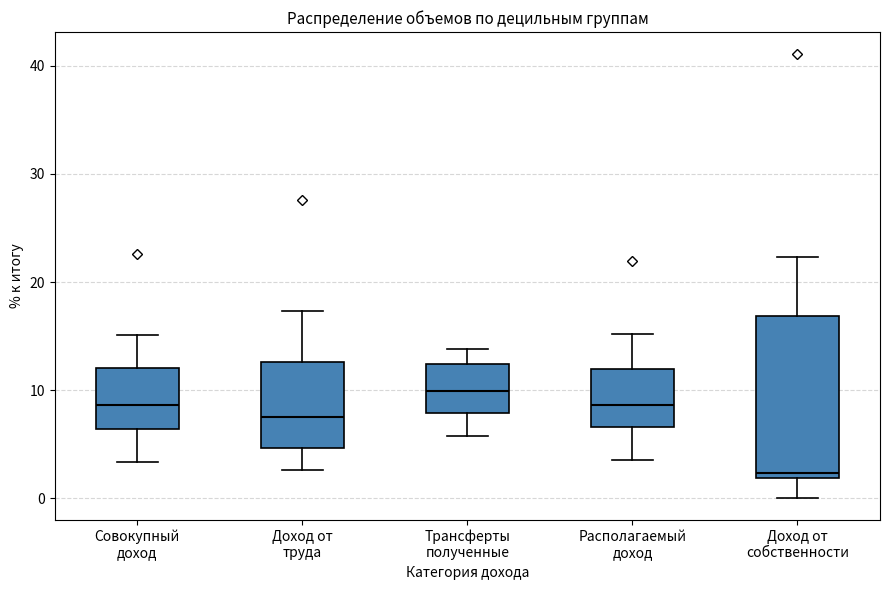

Where does the upper whisker of the box for Совокупный доход end on the y-axis? The values are not printed on the chart, so give them approximately, as read against the axis.

15